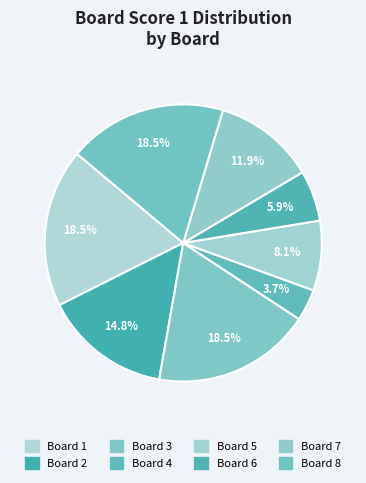

How many slices are in this pie chart?

8